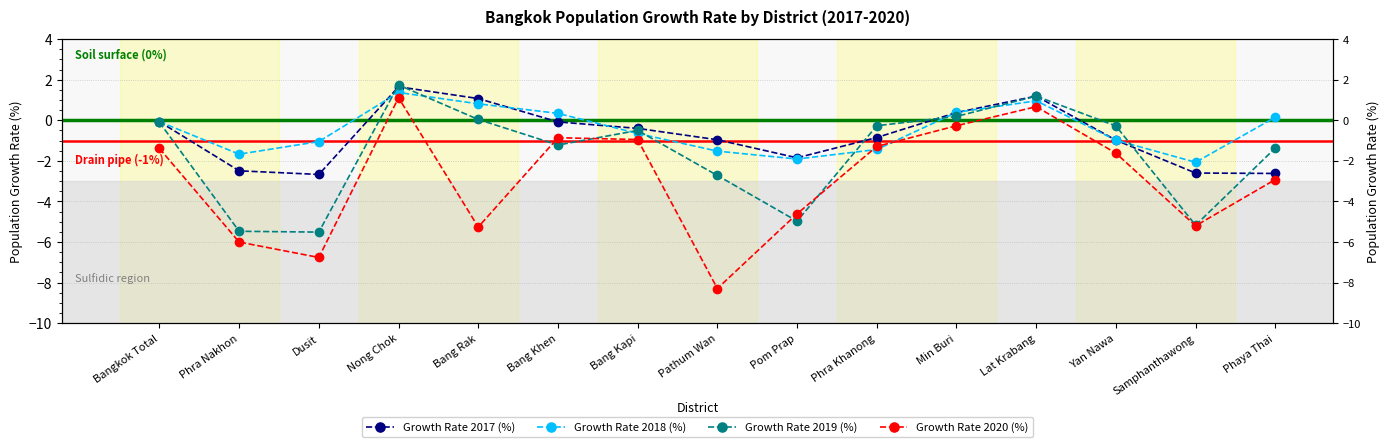

Between Dusit and Min Buri, which is larger?

Min Buri